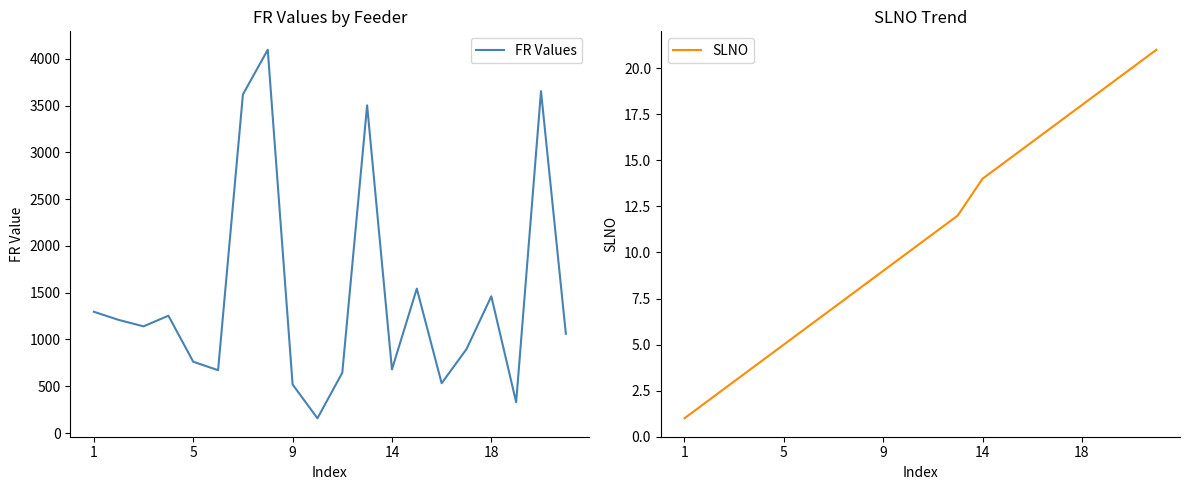

True or false: SLNO and FR Values intersect in this chart.

False